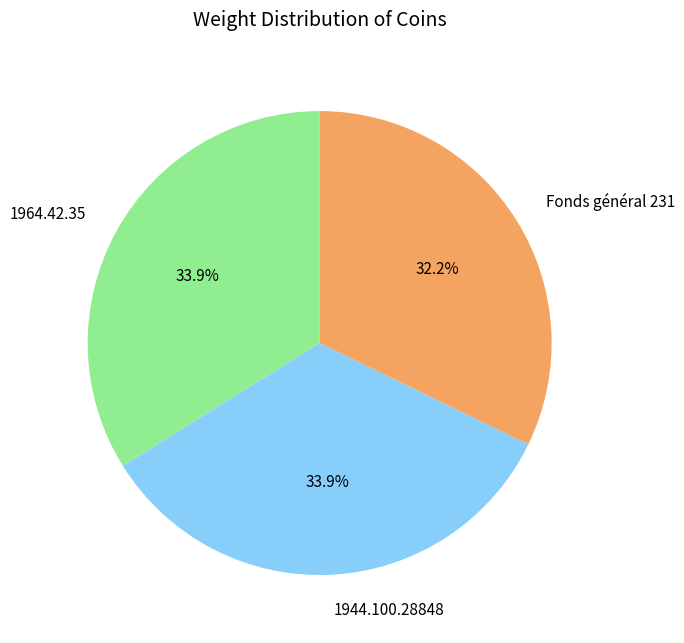

Which category has the smallest portion of the pie?

Fonds général 231